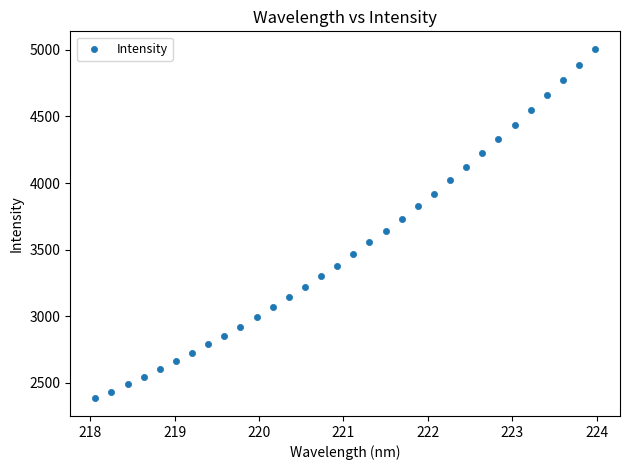

What is the range of Y values (max minus min)?

2627.6